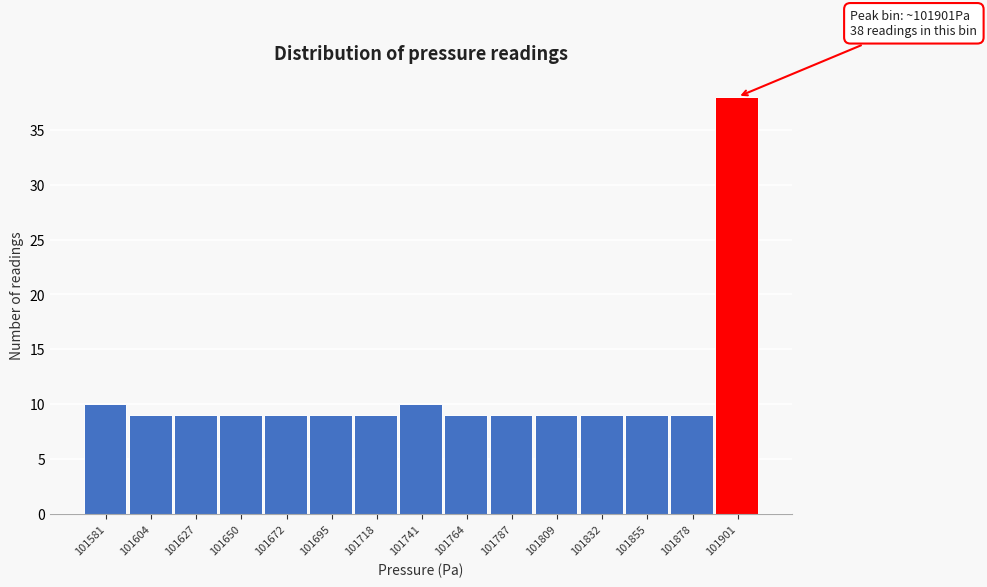

Reading left to right, what are all the values shown in this chart?

10	9	9	9	9	9	9	10	9	9	9	9	9	9	38